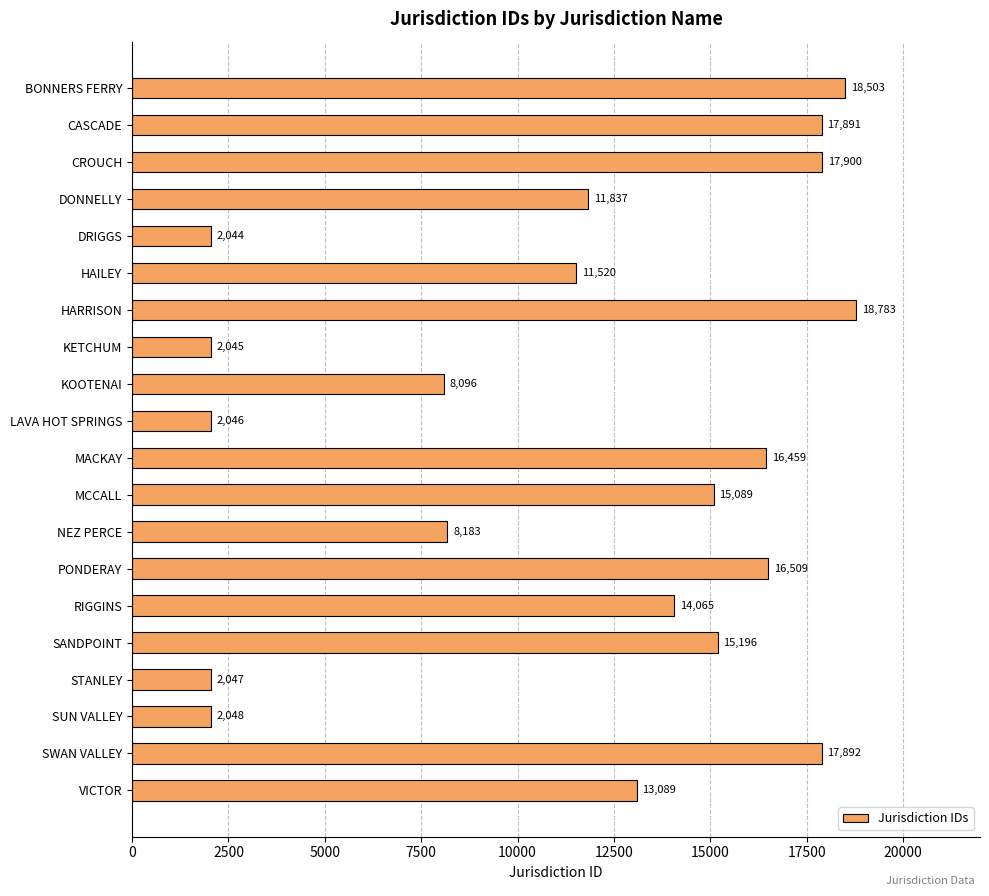

How many series are shown in this chart?

1